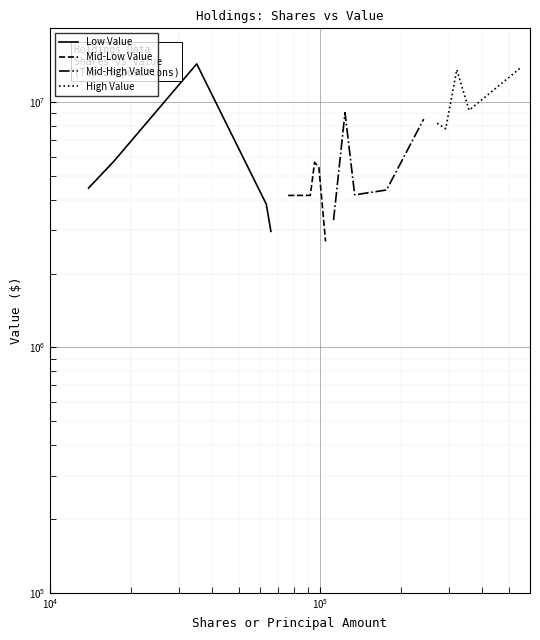

Which series has the largest total across all categories?

High Value